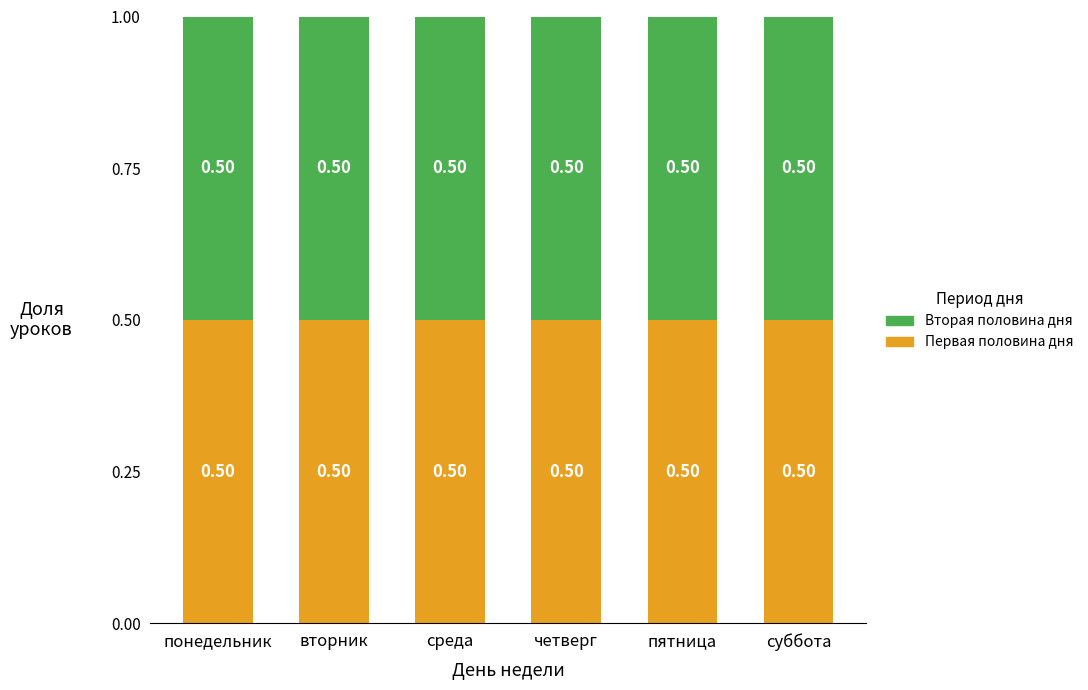

What is the label of the 2nd bar from the right?

пятница